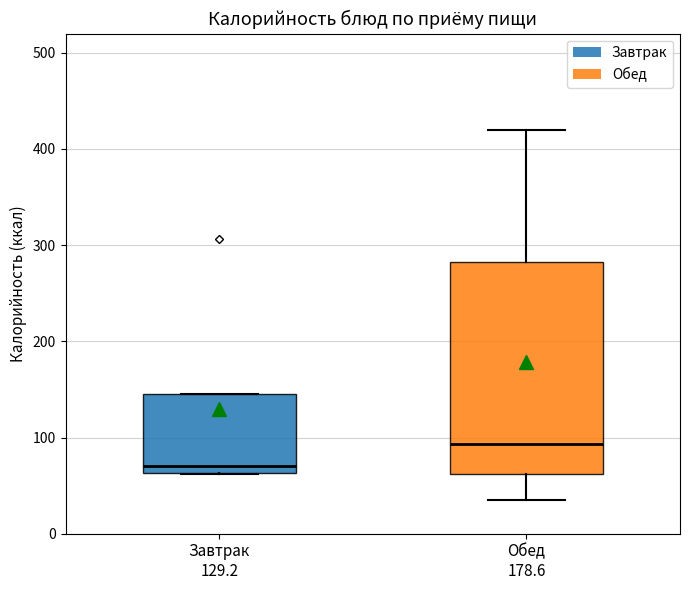

Reading left to right, read every box against the y-axis: the position of its median line, the range the box covers, and the ends of its whiskers. The values are not printed on the chart, so give them approximately, as read against the axis.

Завтрак 129.2: median 70, box 60 to 150, whiskers 60 to 150
Обед 178.6: median 90, box 60 to 280, whiskers 40 to 420